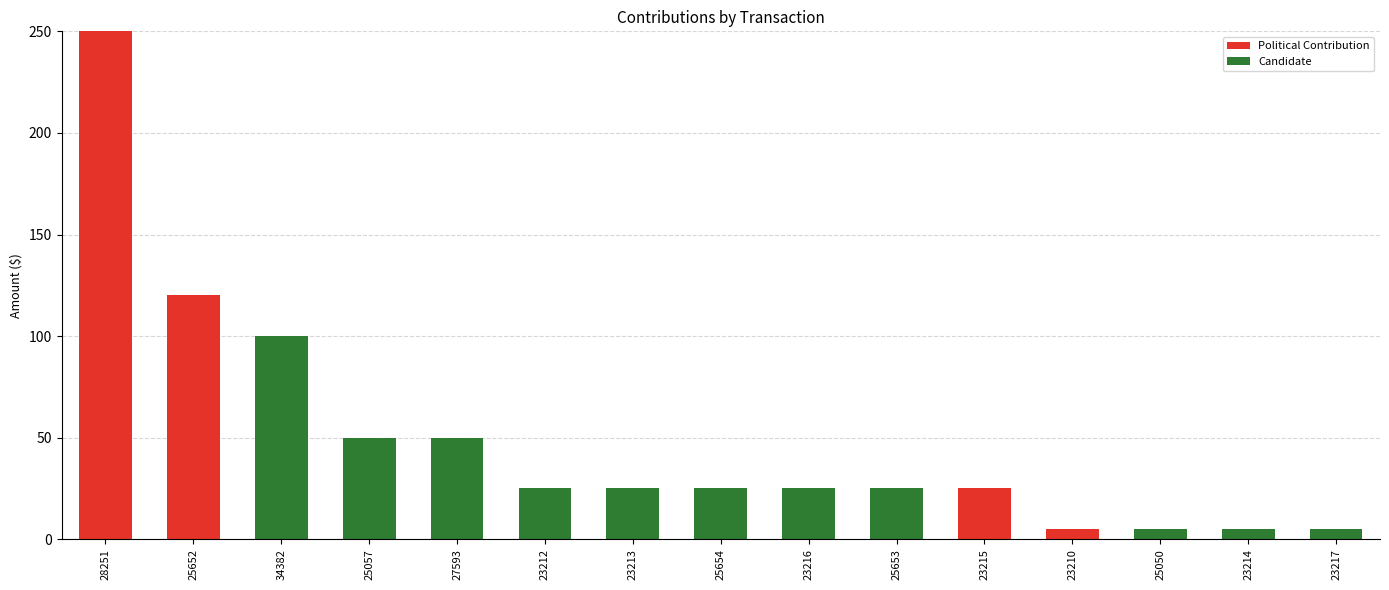

At which label is Political Contribution closest to 125?

25652